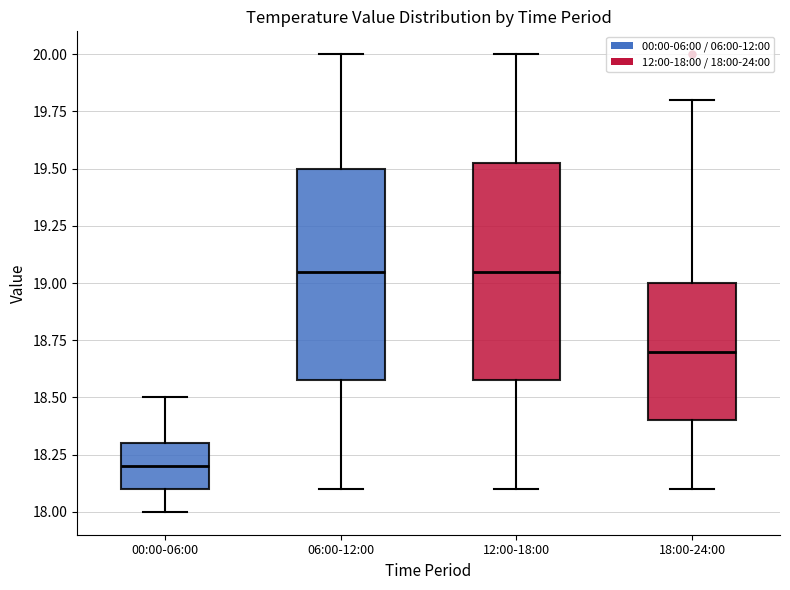

Reading left to right, transcribe this box plot: for each box, give where its median line is, the range the box spans, and where its two whiskers end, as read against the y-axis. The values are not printed on the chart, so give them approximately, as read against the axis.

00:00-06:00: median 18.20, box 18.10 to 18.30, whiskers 18.00 to 18.50
06:00-12:00: median 19.05, box 18.60 to 19.50, whiskers 18.10 to 20.00
12:00-18:00: median 19.05, box 18.60 to 19.55, whiskers 18.10 to 20.00
18:00-24:00: median 18.70, box 18.40 to 19.00, whiskers 18.10 to 19.80